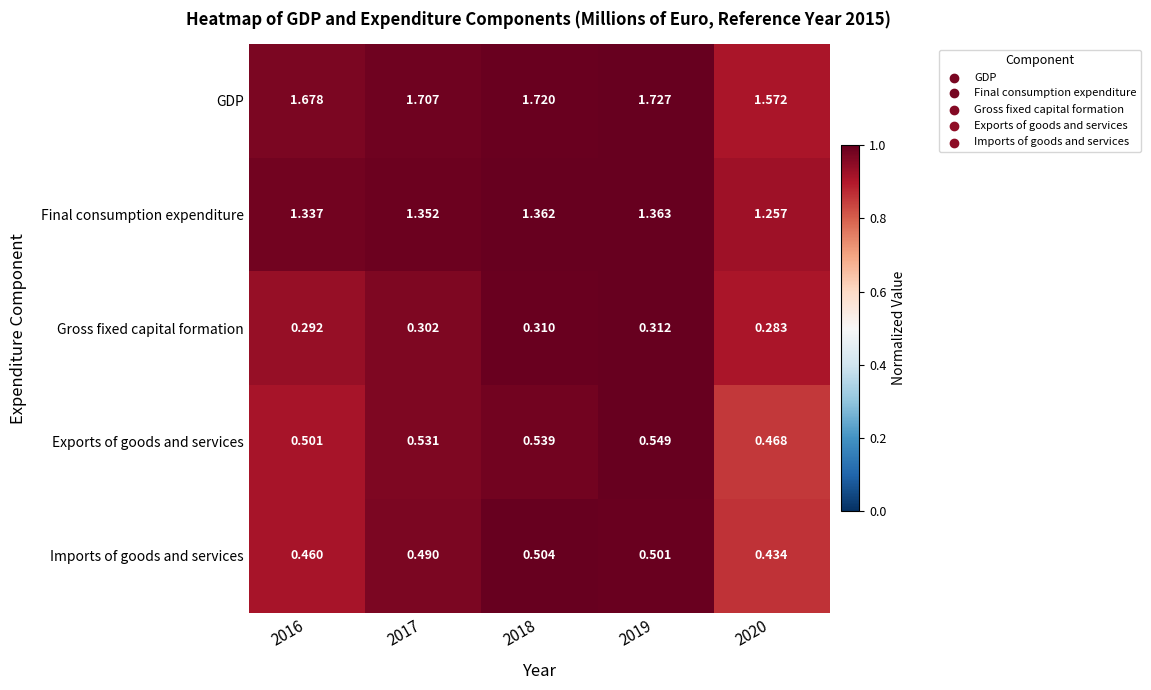

Which series has the largest total across all categories?

GDP